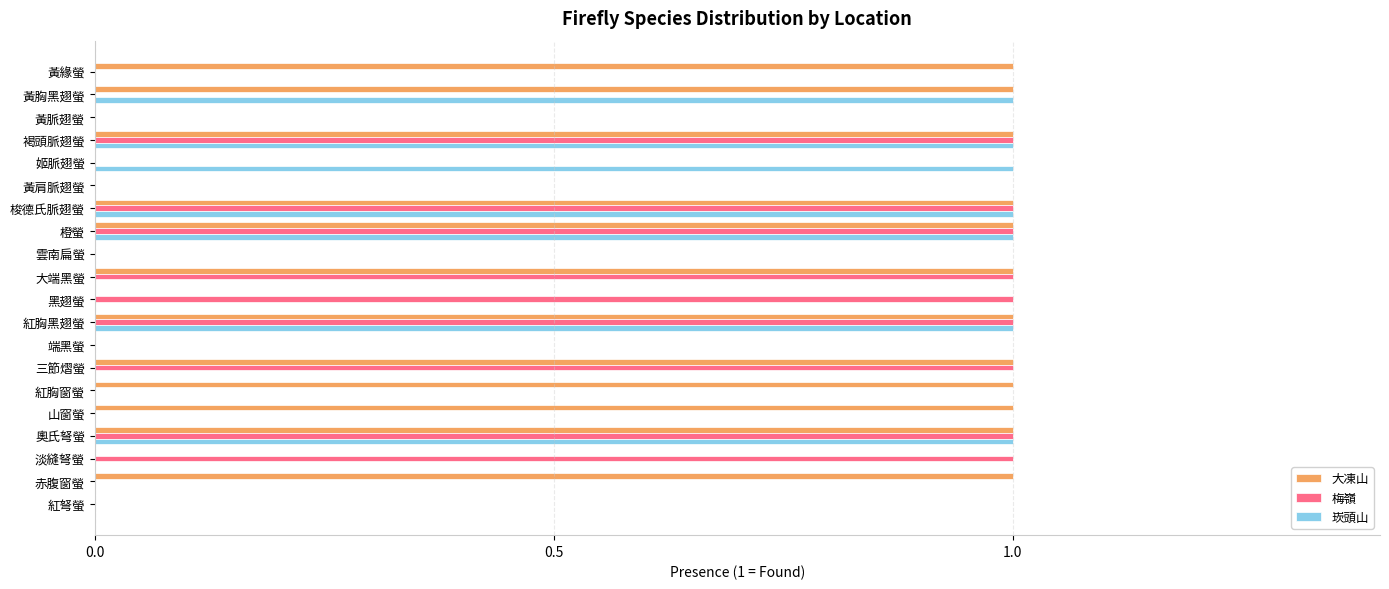

Is it true that 崁頭山 equals 1 at 奧氏弩螢?

True